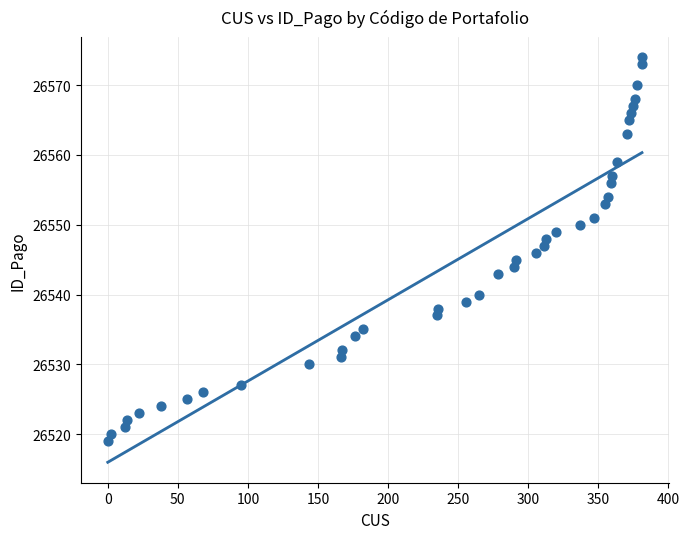

What is the range of Y values (max minus min)?

55